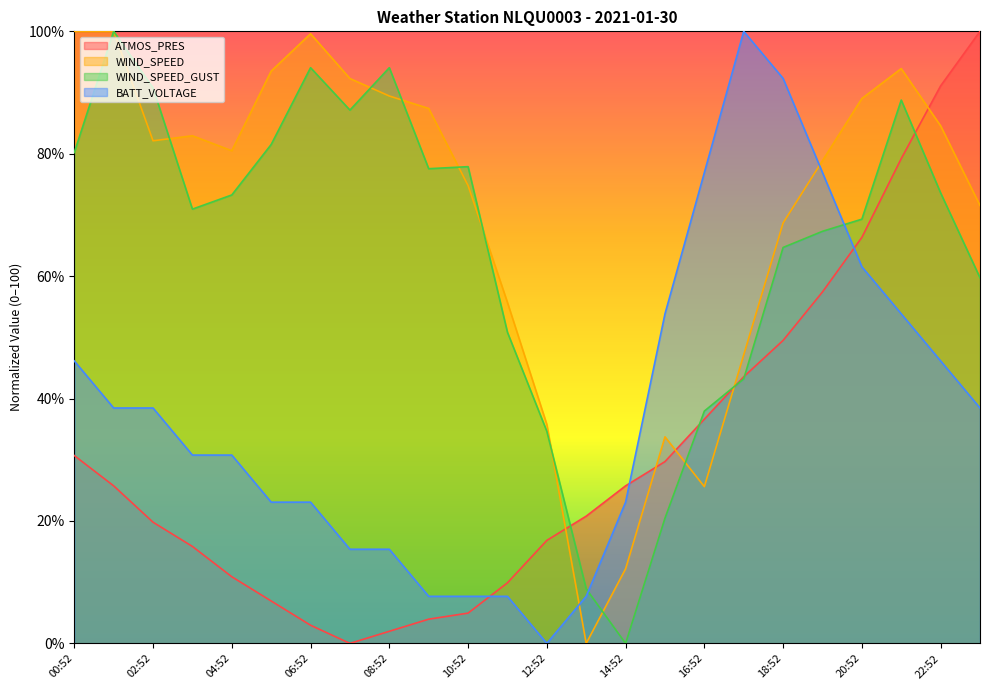

At which label does WIND_SPEED_GUST first exceed 73?

00:52